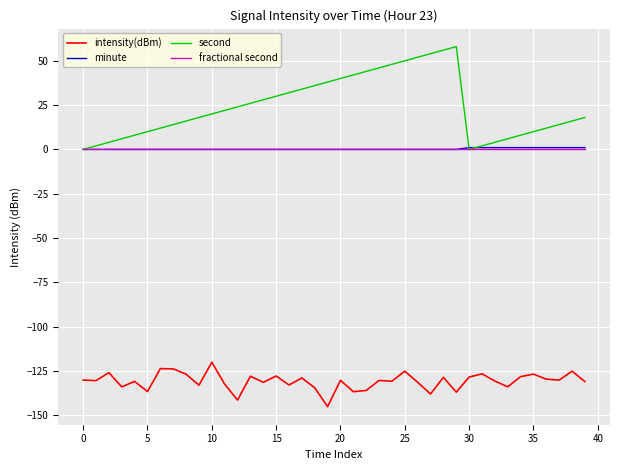

True or false: minute and intensity(dBm) intersect in this chart.

False